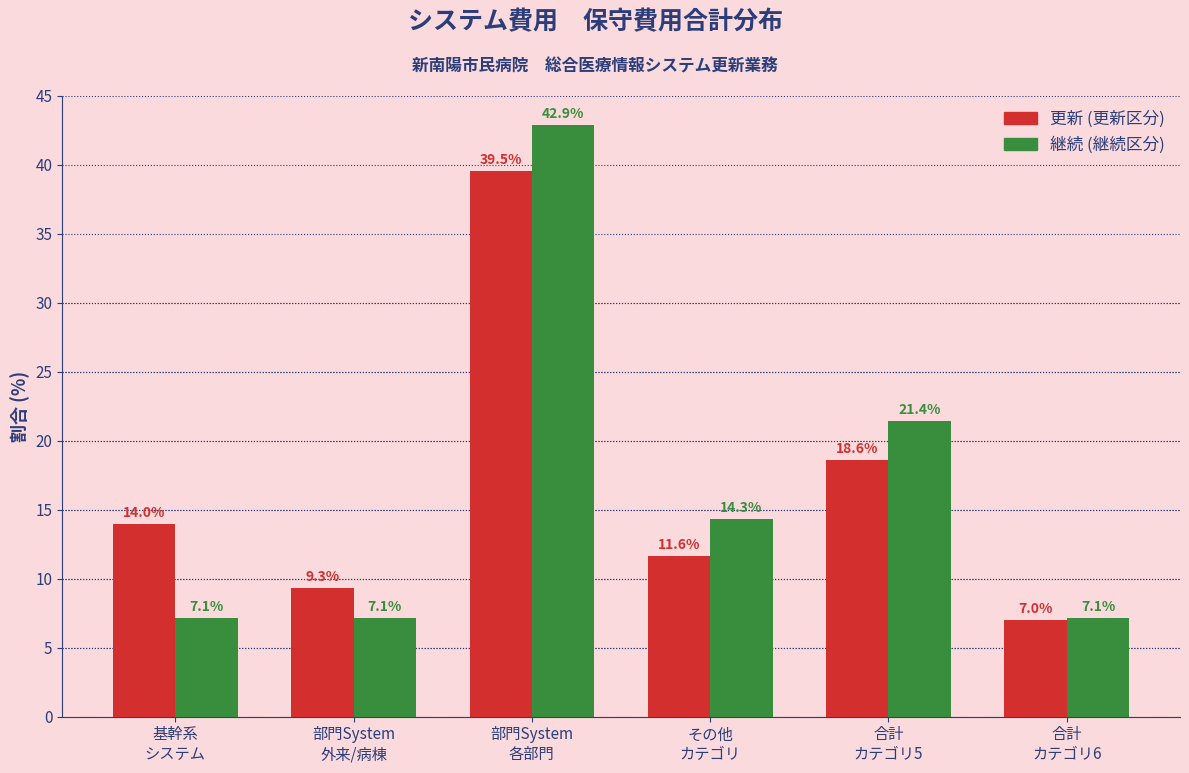

Reading left to right, what are all the values shown in this chart?

更新: 14.0	9.3	39.5	11.6	18.6	7.0
継続: 7.1	7.1	42.9	14.3	21.4	7.1